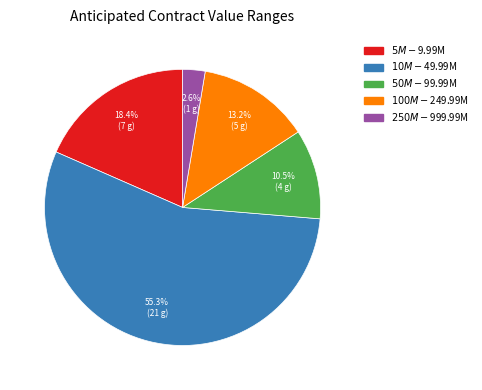

To the nearest percent, what is the difference between the largest and smallest slice percentages?

53%